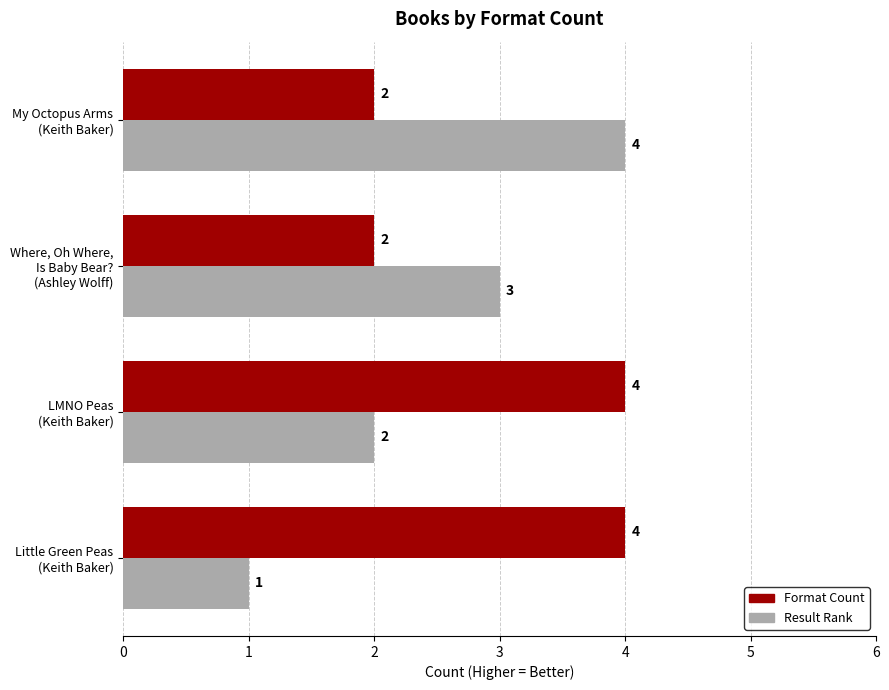

Count the number of categories in the chart.

4